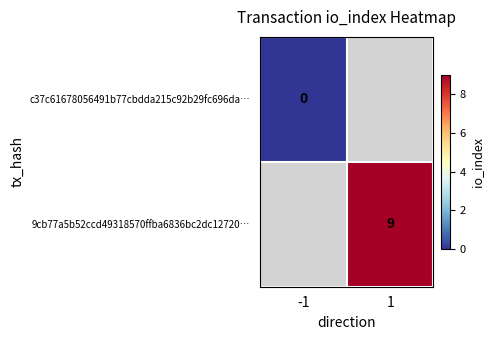

Which category has the highest value across all series?

1